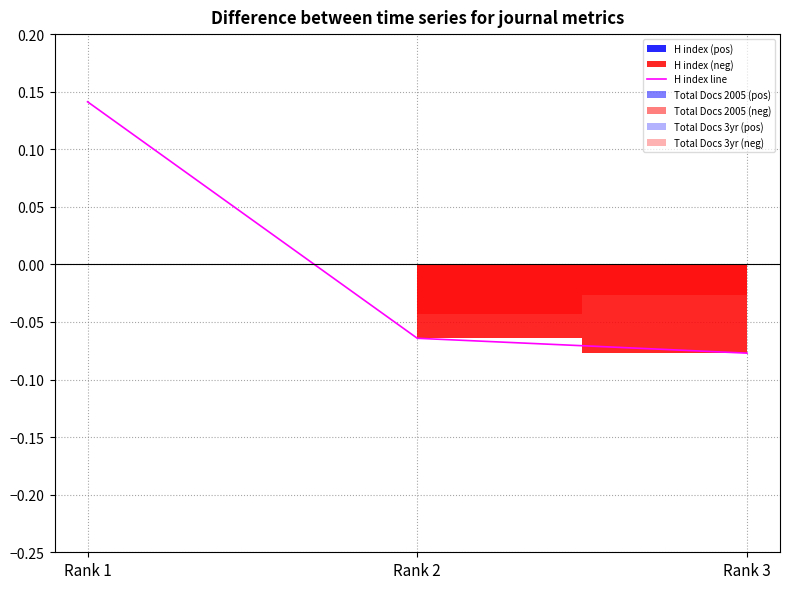

Which category has the lowest value across all series?

Rank 3